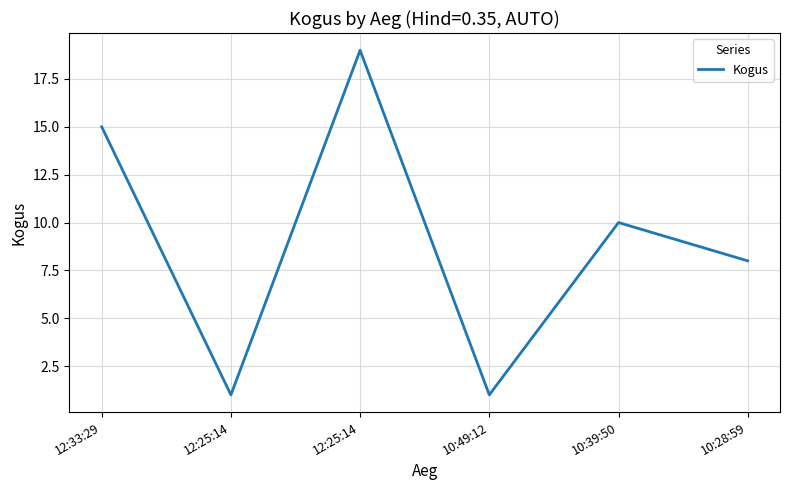

What is the smallest value displayed?

1